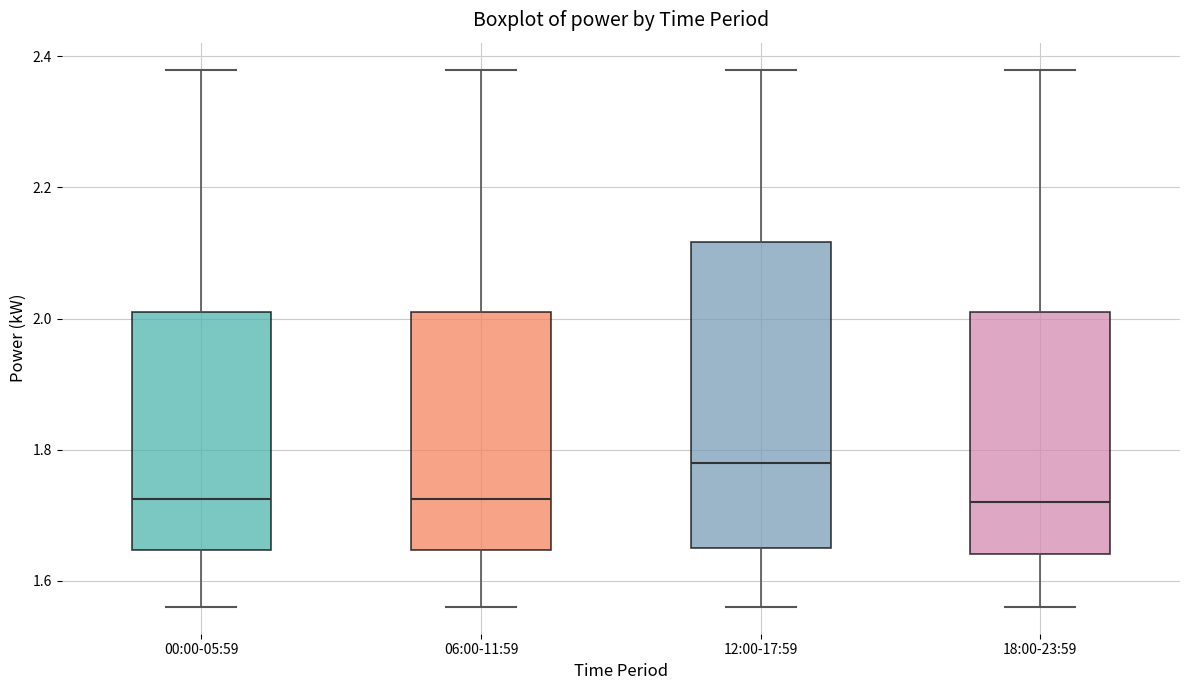

Reading left to right, read every box against the y-axis: the position of its median line, the range the box covers, and the ends of its whiskers. The values are not printed on the chart, so give them approximately, as read against the axis.

00:00-05:59: median 1.72, box 1.64 to 2.02, whiskers 1.56 to 2.38
06:00-11:59: median 1.72, box 1.64 to 2.02, whiskers 1.56 to 2.38
12:00-17:59: median 1.78, box 1.66 to 2.12, whiskers 1.56 to 2.38
18:00-23:59: median 1.72, box 1.64 to 2.02, whiskers 1.56 to 2.38